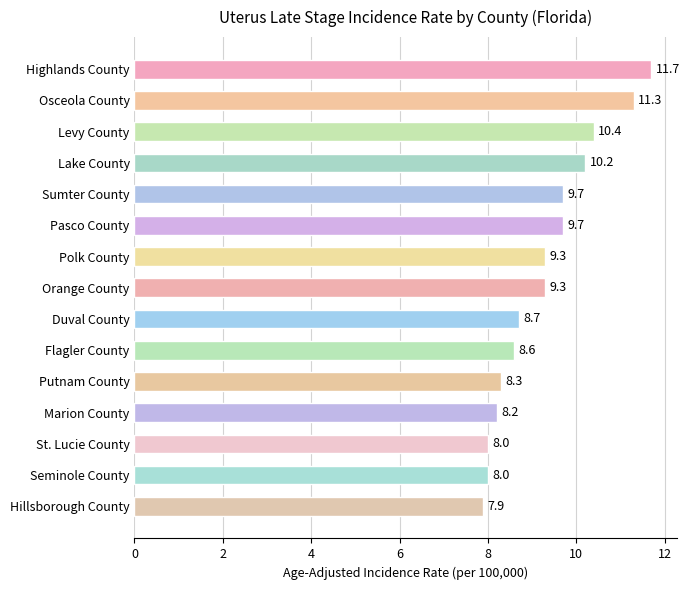

What is the difference between the maximum and second lowest values?

3.7